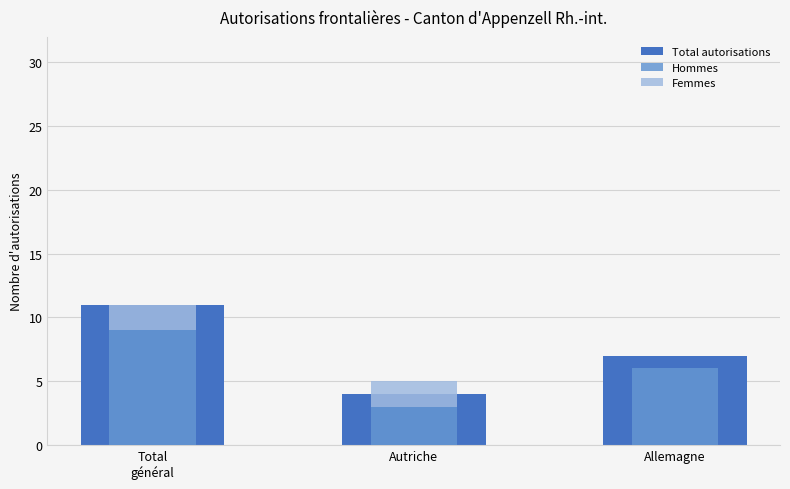

What are all the series names shown in the legend?

Total autorisations, Hommes, Femmes